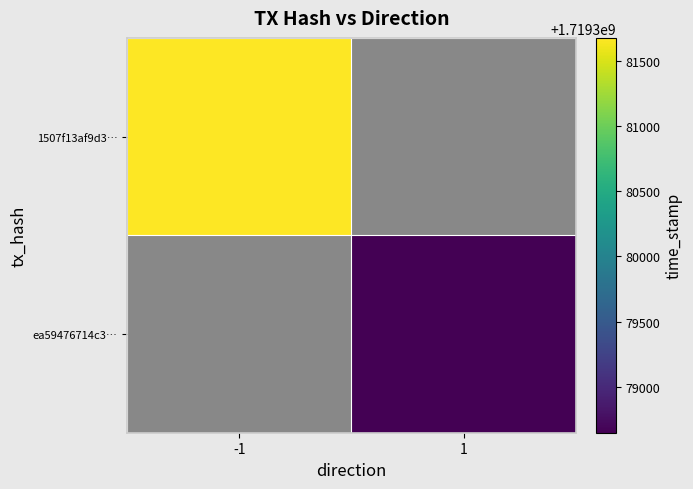

At how many categories does at least one series exceed 1719378842?

1